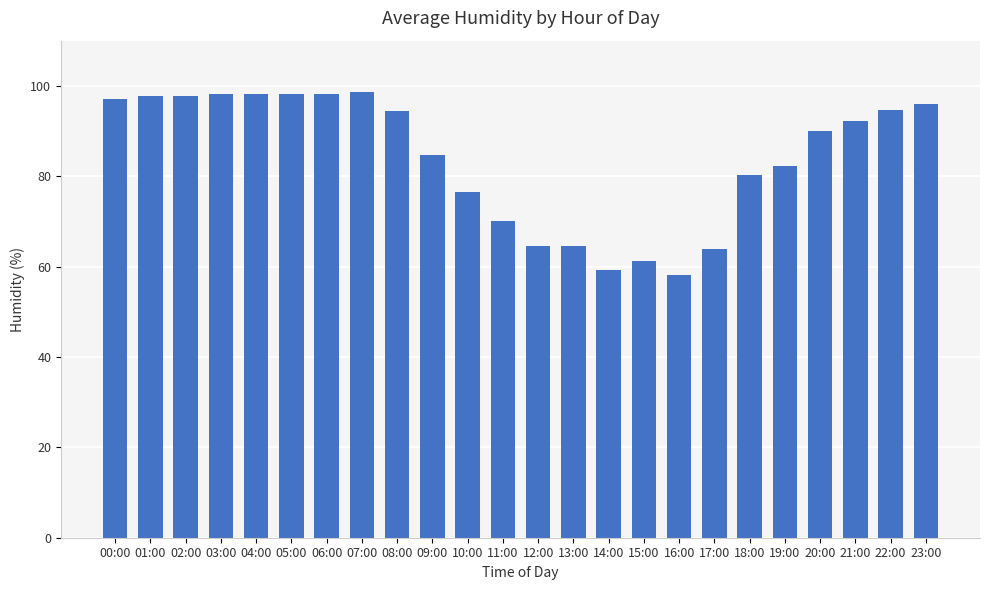

What is the minimum value shown in the chart?

58.2